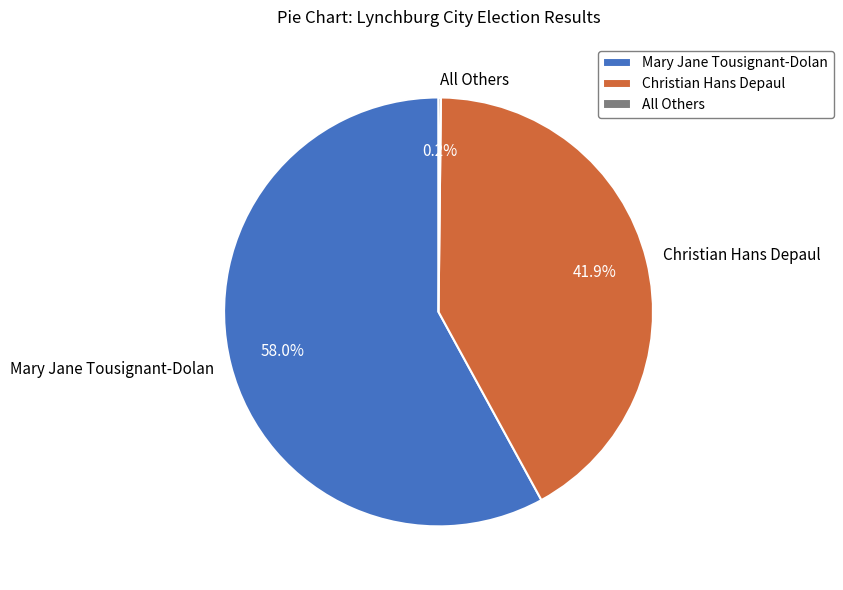

Which category has the biggest portion of the pie?

Mary Jane Tousignant-Dolan